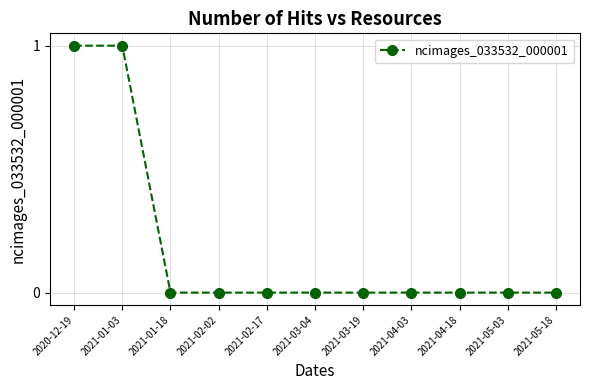

What is the label of the 4th point from the right?

2021-04-03